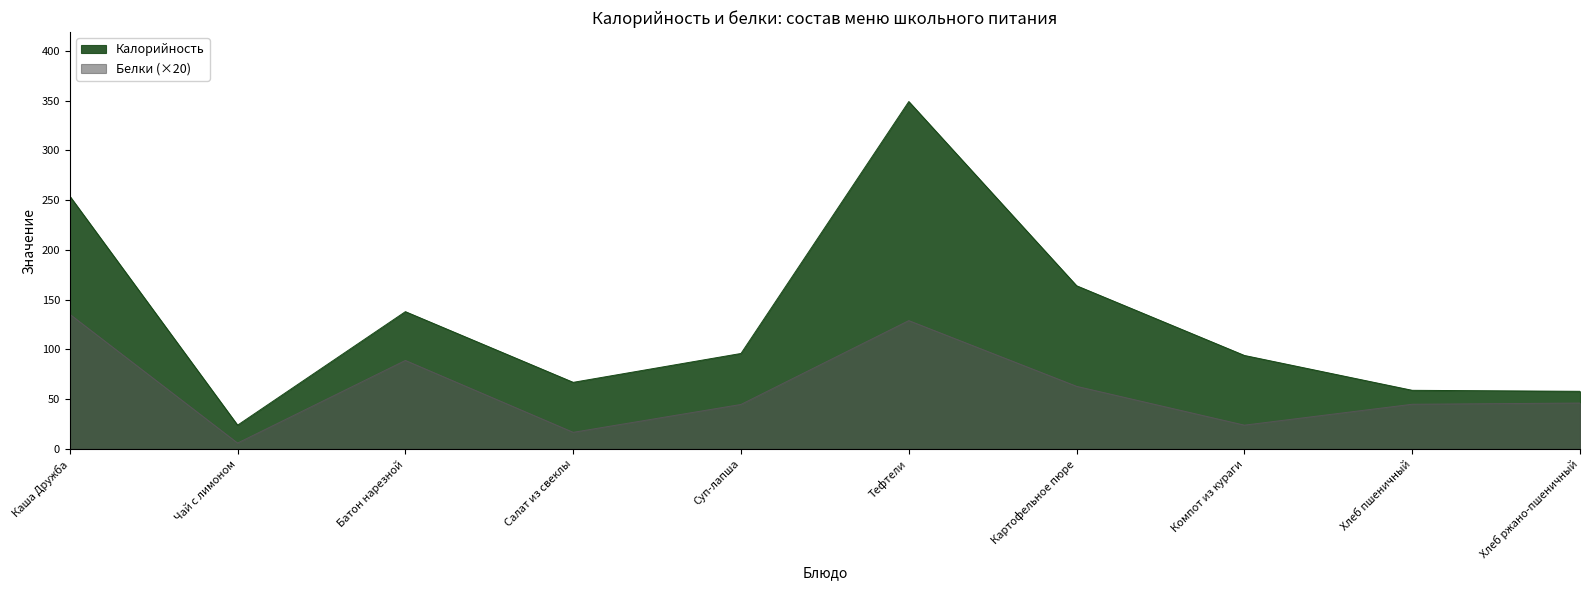

Where is the first local maximum for Белки?

Батон нарезной